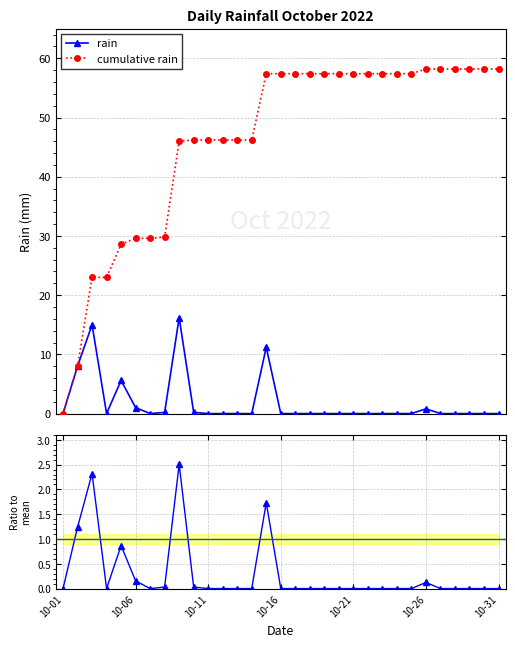

True or false: rain has more than 0 interior local peaks.

True